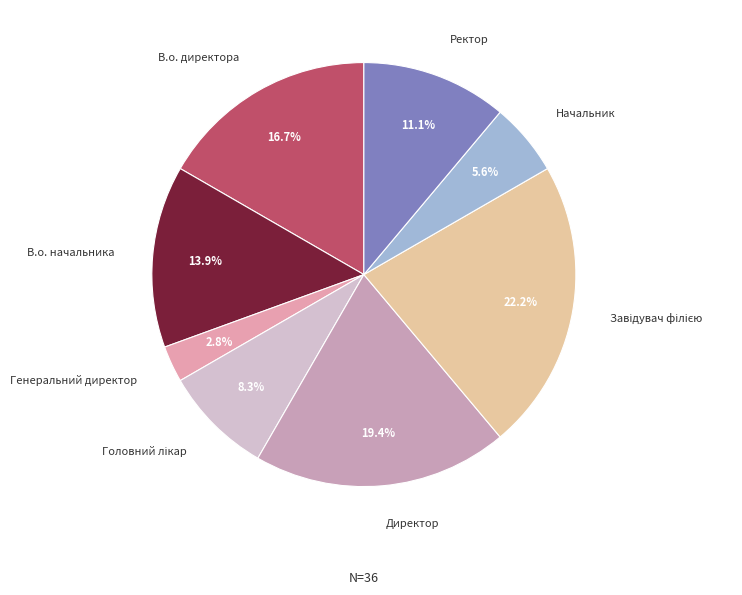

Is Ректор the majority of the pie?

No